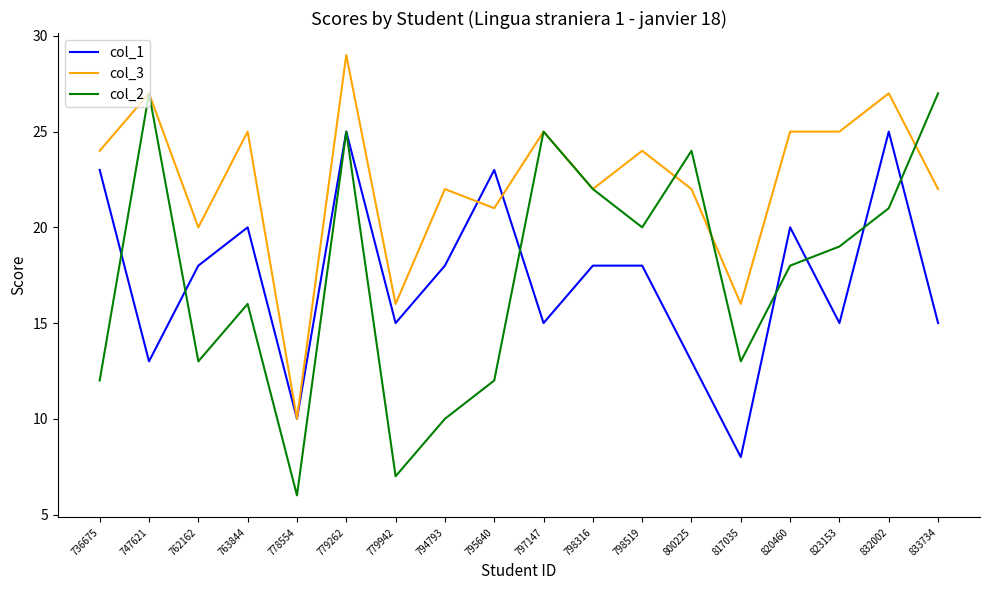

Which series changed the most between 762162 and 817035?

col_1